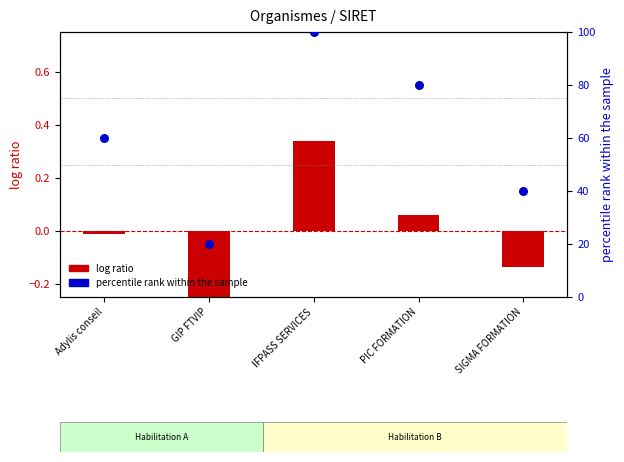

What are all the series names shown in the legend?

log ratio, percentile rank within the sample